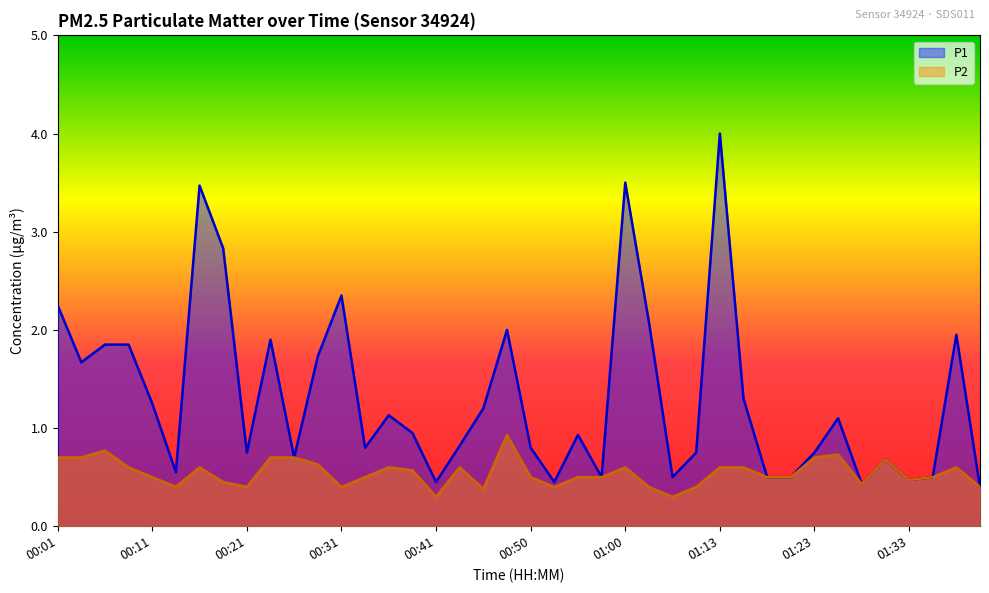

What are all the series names shown in the legend?

P1, P2